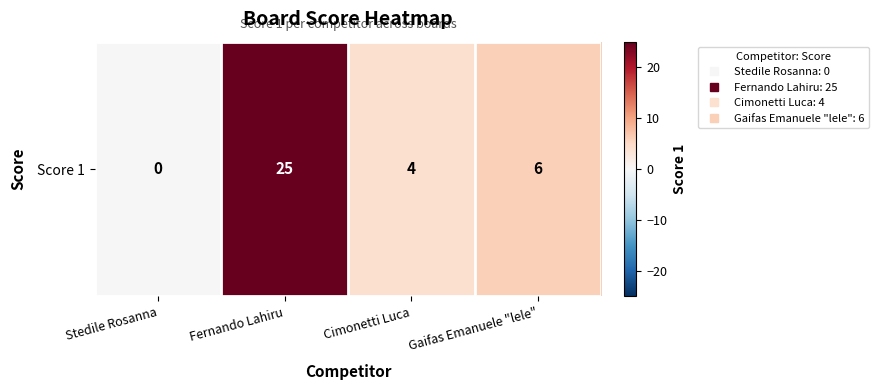

True or false: the data shows 41 at Fernando Lahiru.

False